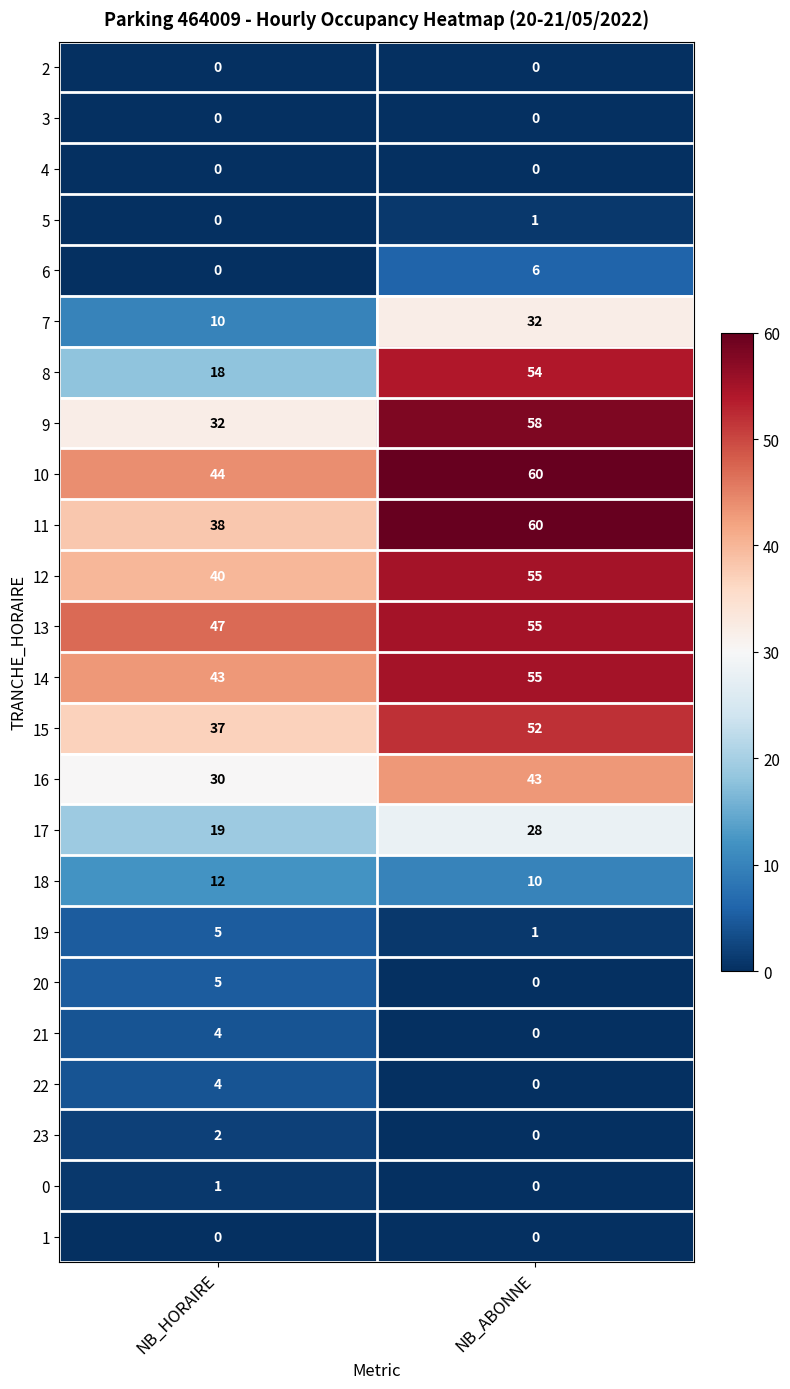

What is the sum of the 6 values at NB_ABONNE and NB_HORAIRE?

6